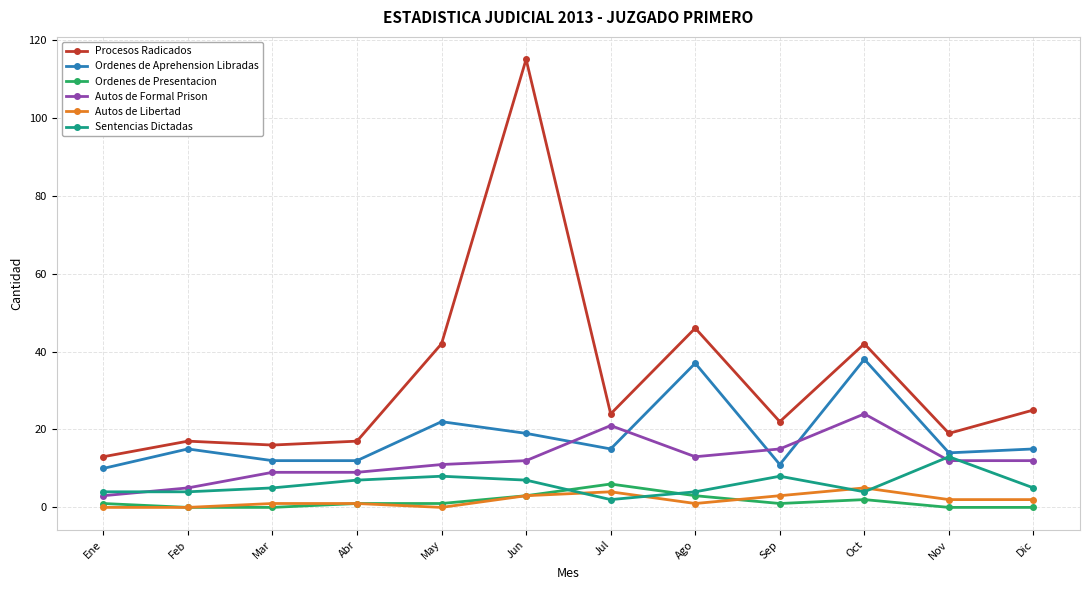

Where does the Procesos Radicados series first go above 24?

May